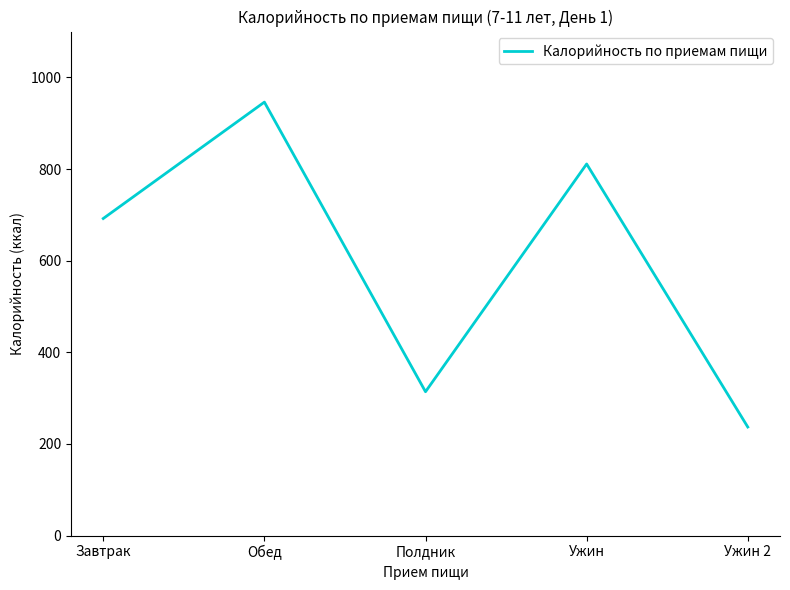

The chart shows a value of 389 at Завтрак. True or false?

False